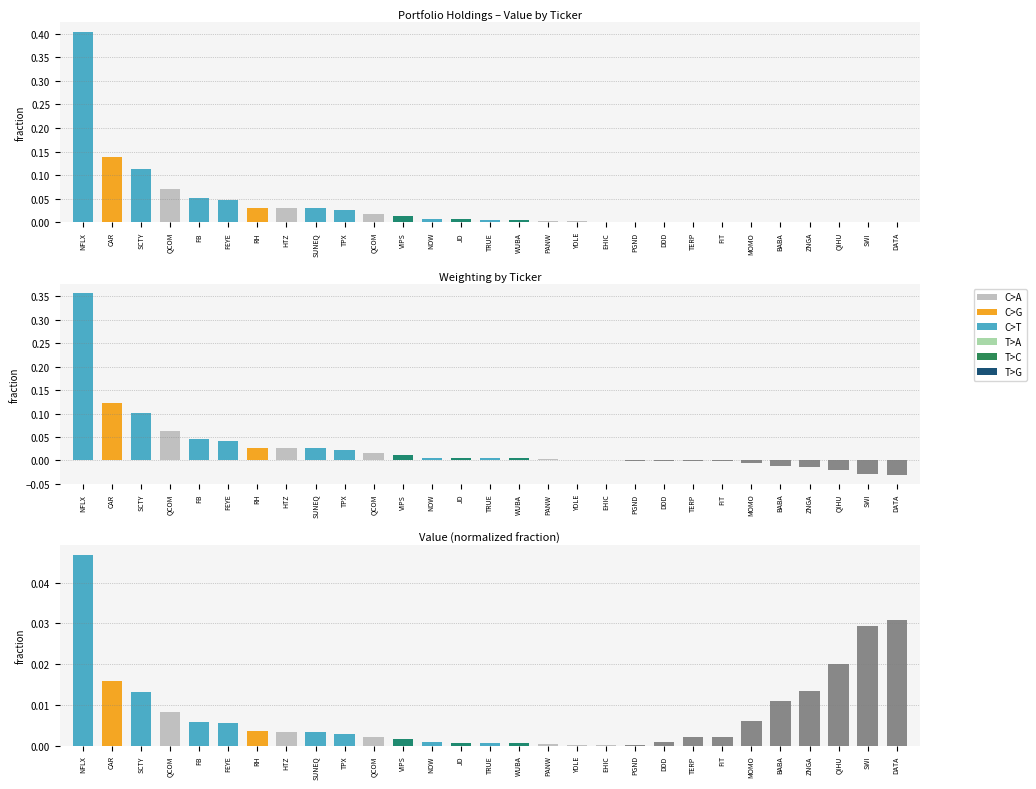

The Value series shows 0.0 at QIHU. True or false?

True